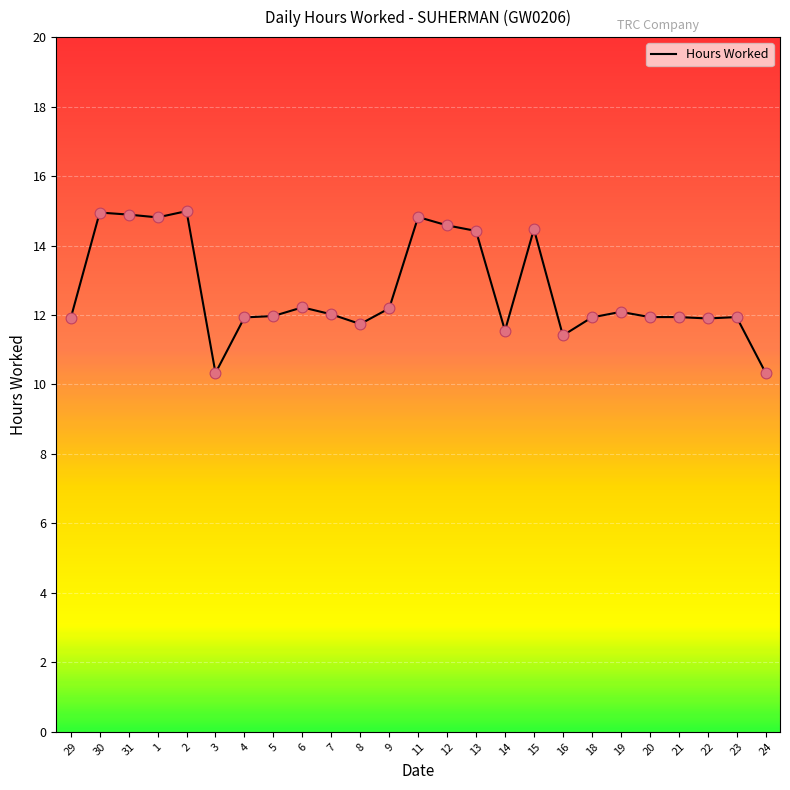

What is the change in value from 9 to 13?

+2.2